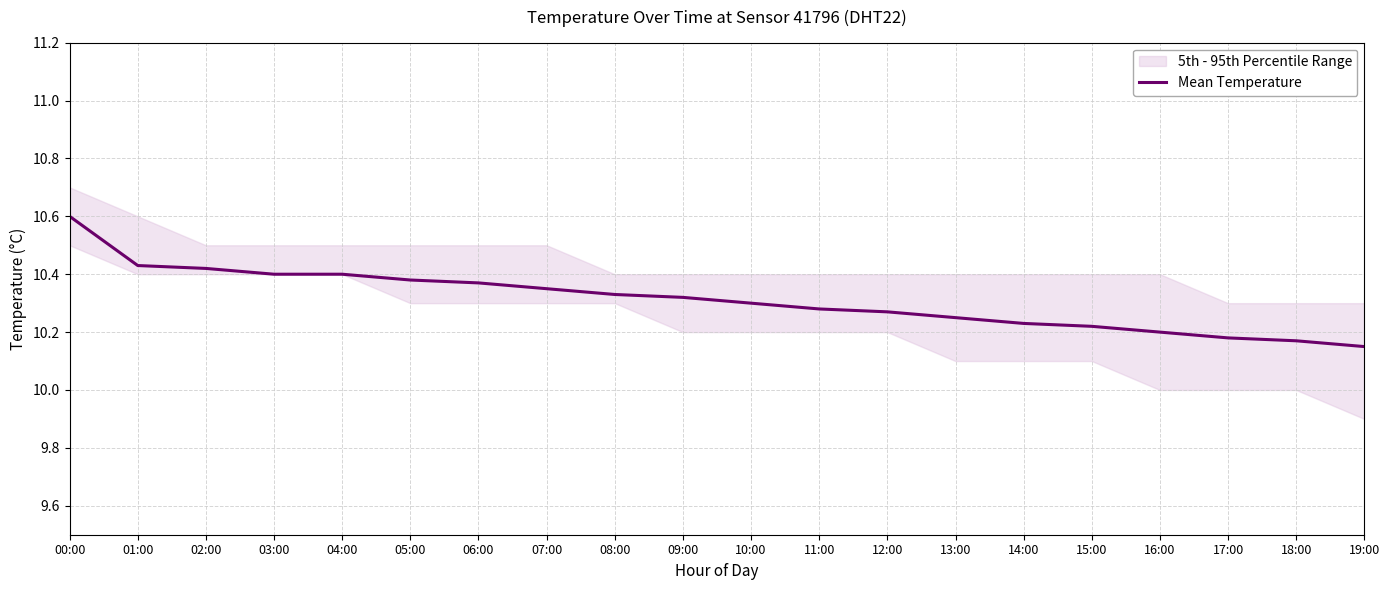

At which category does the chart reach its peak across all series?

00:00